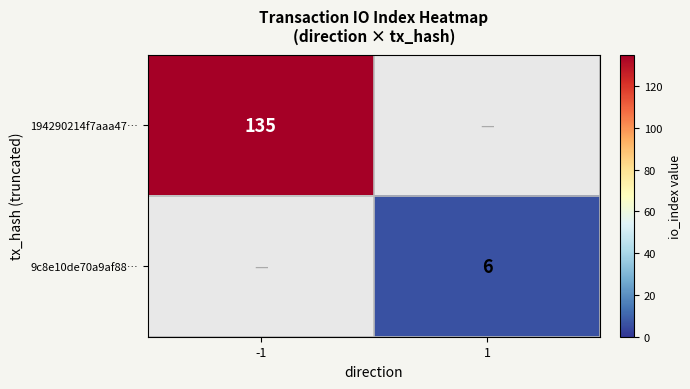

The value of 9c8e10de70a9af88… at 1 is 4. True or false?

False